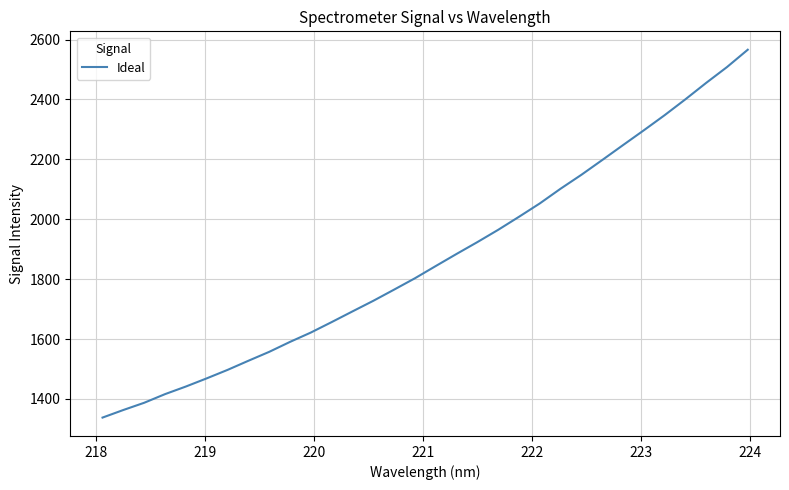

What is the smallest value displayed?

1337.6